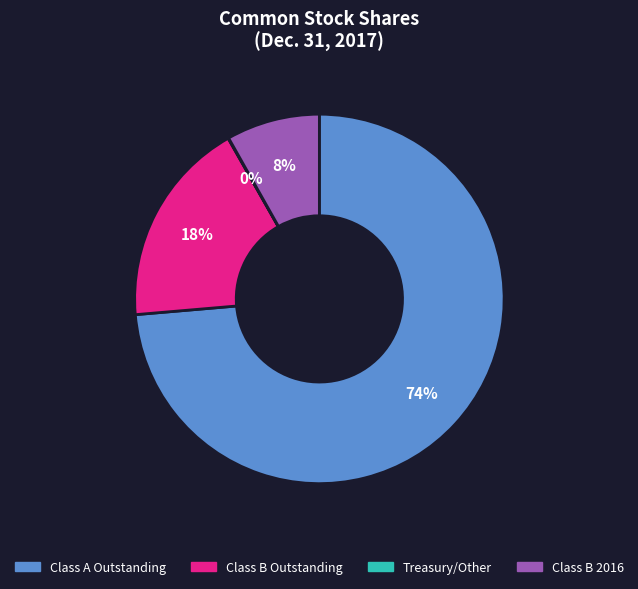

Is it true that Class A Outstanding is 66% of the pie?

False